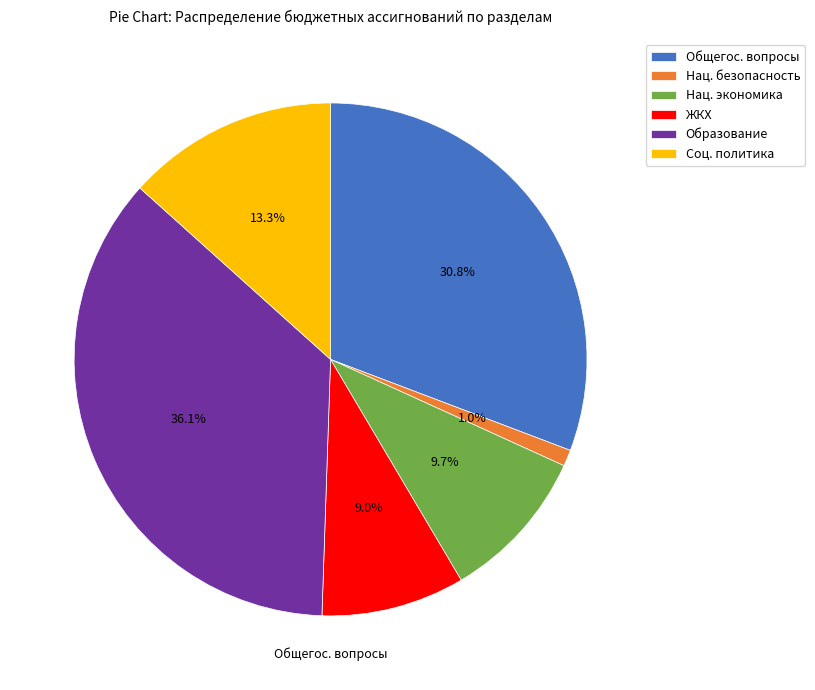

Is there any slice that represents more than half of the pie?

No